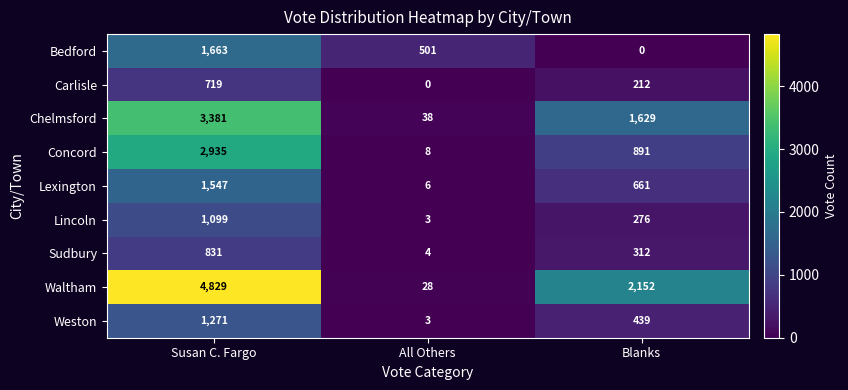

Between Susan C. Fargo and All Others, which series saw the biggest shift?

Waltham